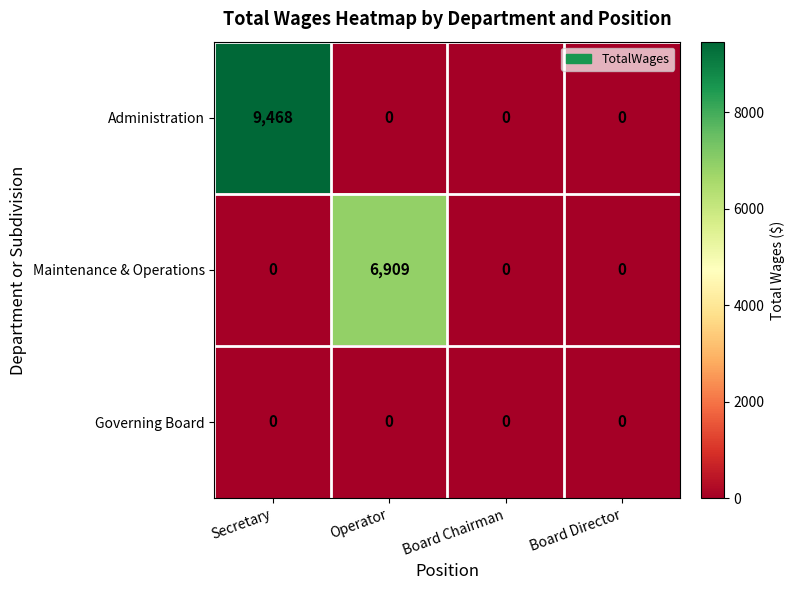

How many series are shown in this chart?

3